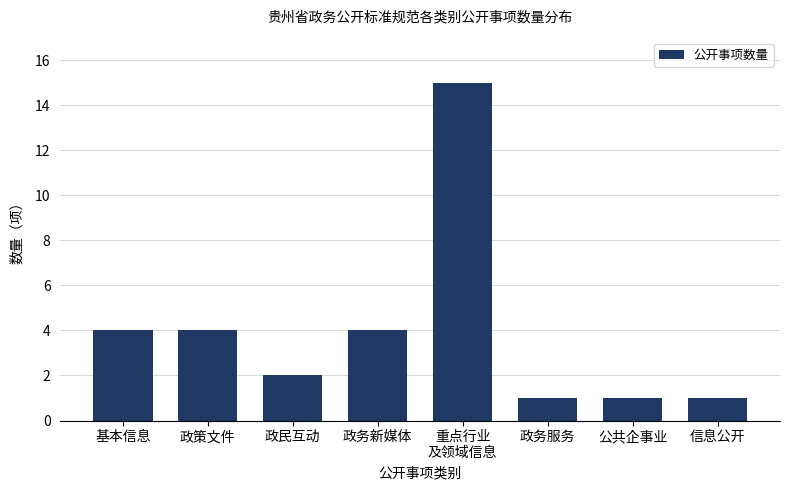

Reading right to left, extract all data points from this chart.

1	1	1	15	4	2	4	4